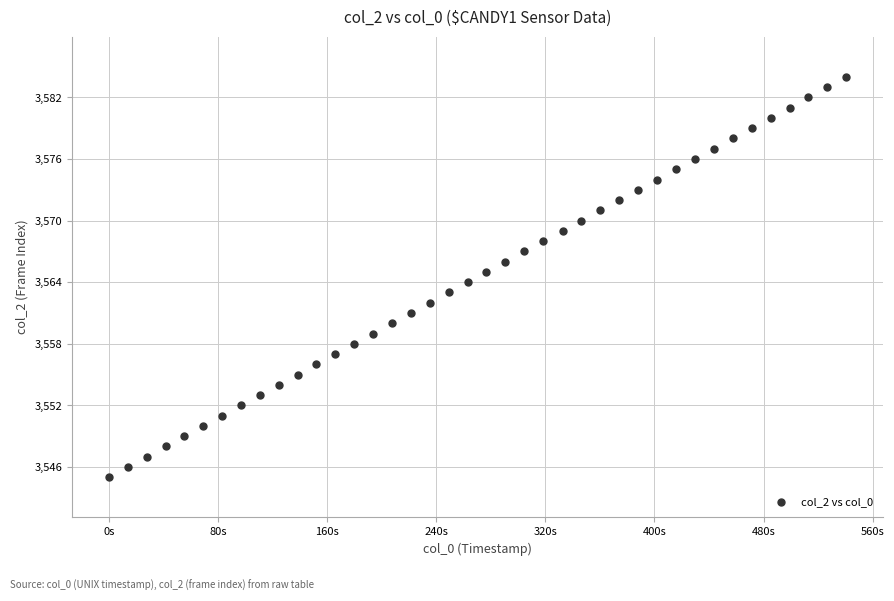

What is the range of Y values (max minus min)?

39